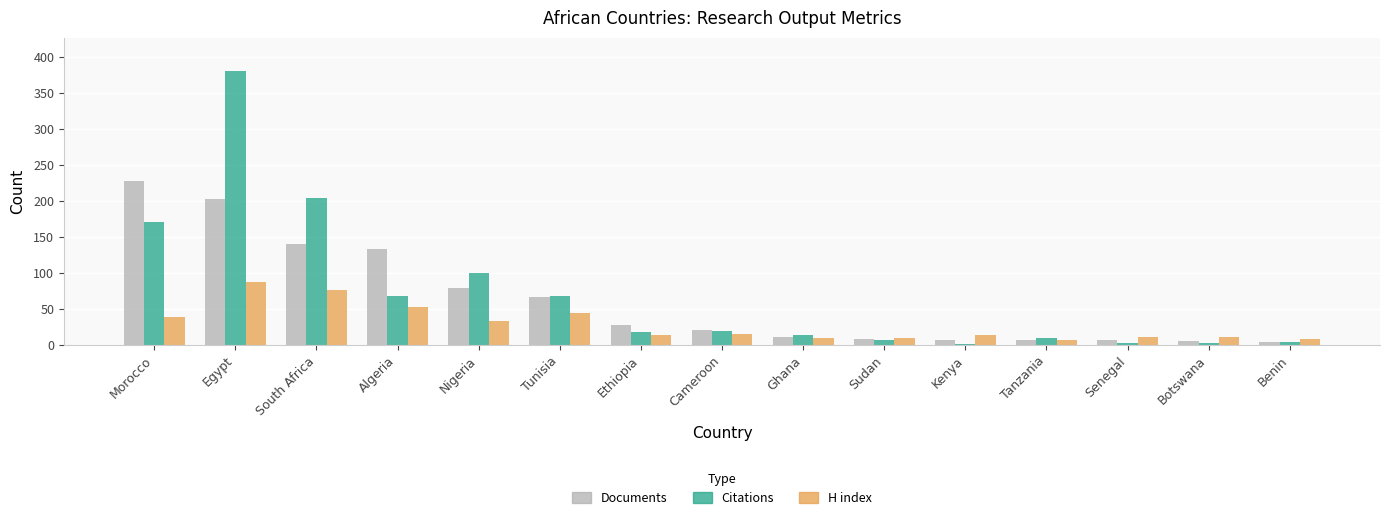

What is the approximate value of H index at Botswana, to the nearest 10?

10